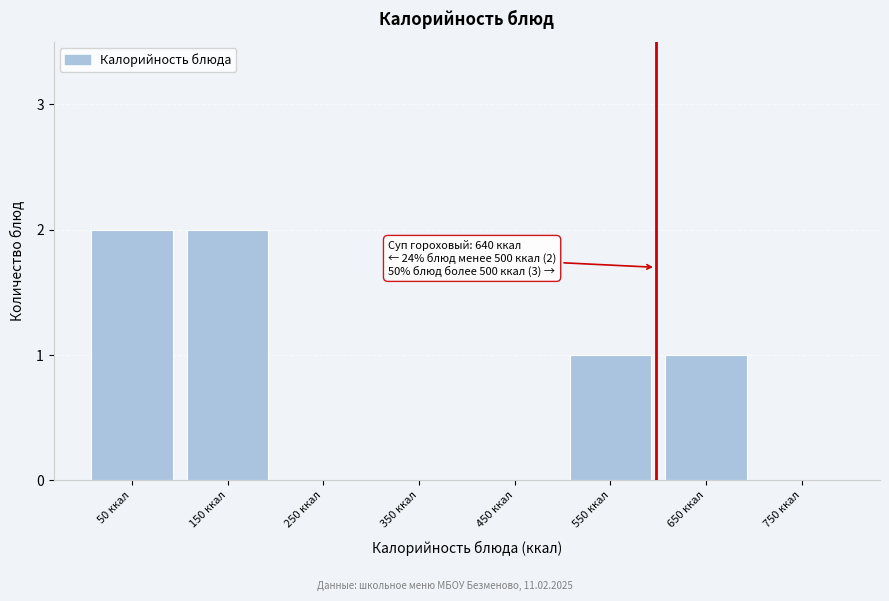

Reading left to right, extract all data points from this chart.

50 ккал=2	150 ккал=2	250 ккал=0	350 ккал=0	450 ккал=0	550 ккал=1	650 ккал=1	750 ккал=0